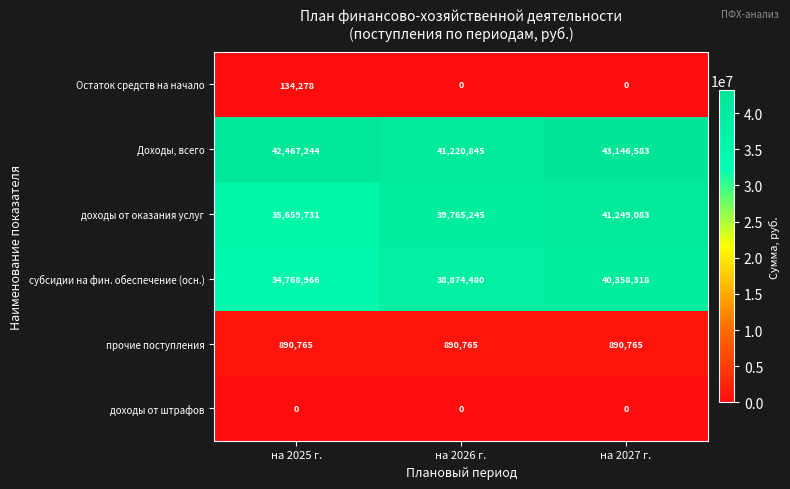

Rank the series at на 2025 г. from lowest to highest value.

доходы от штрафов, Остаток средств на начало, прочие поступления, субсидии на фин. обеспечение (осн.), доходы от оказания услуг, Доходы, всего